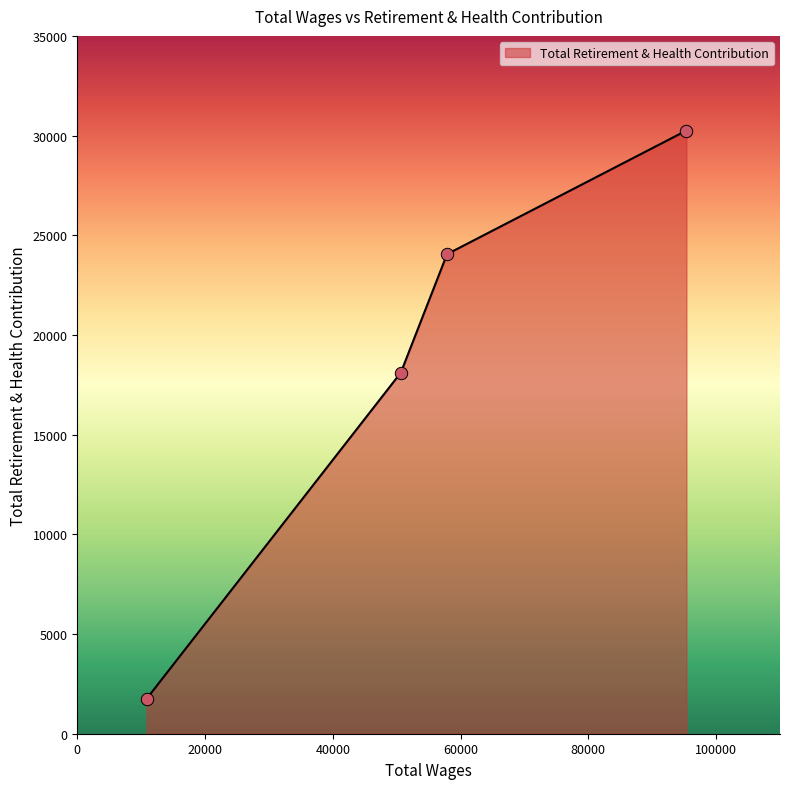

True or false: the data has more than 0 interior local peaks.

False